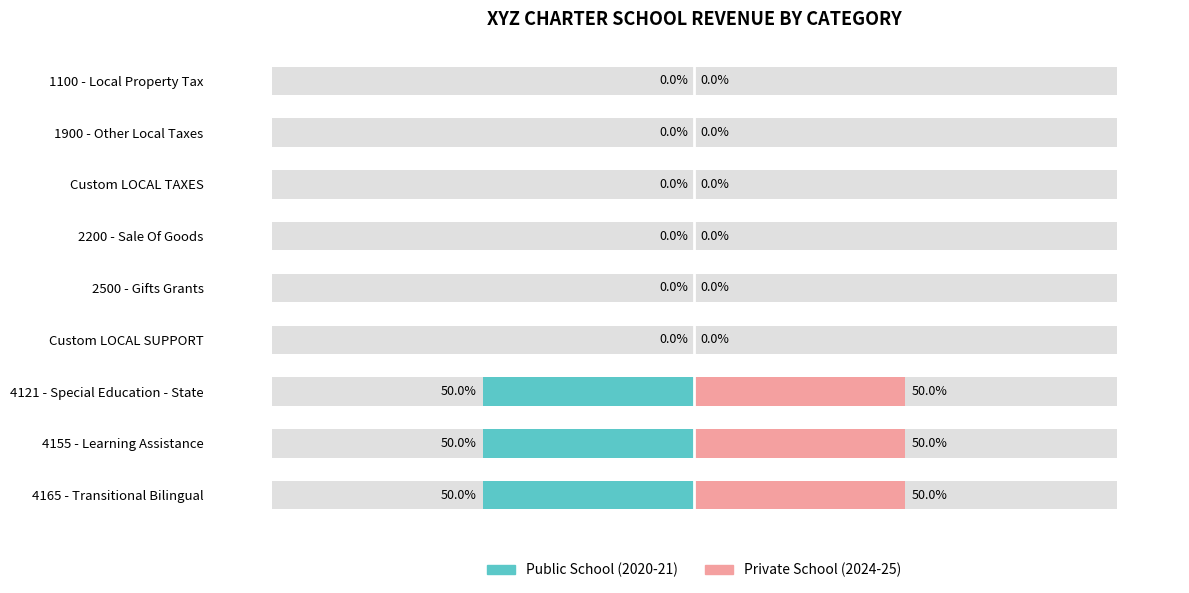

At how many categories does at least one series exceed -2?

9